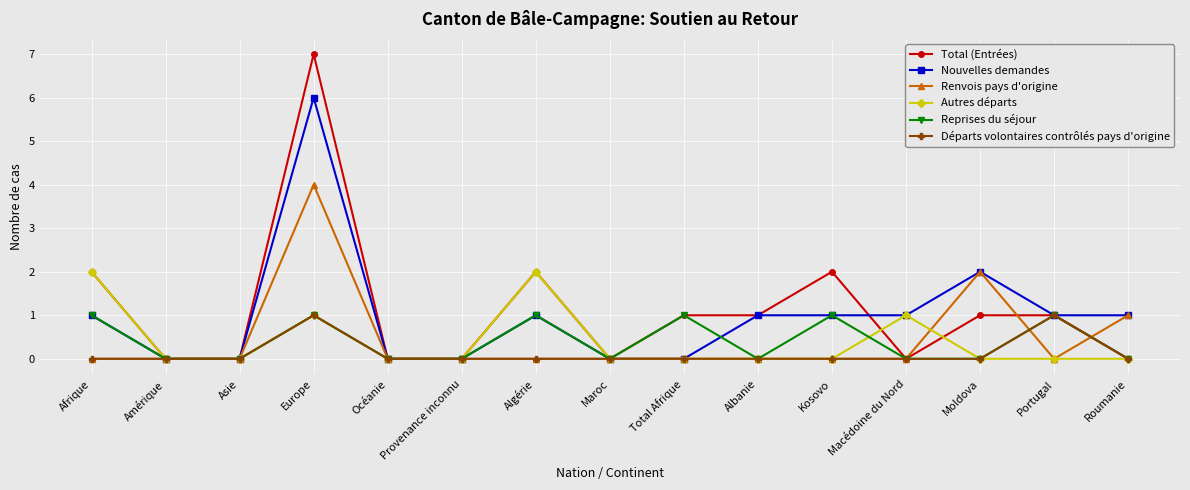

Is it true that Autres départs equals 0 at Amérique?

True